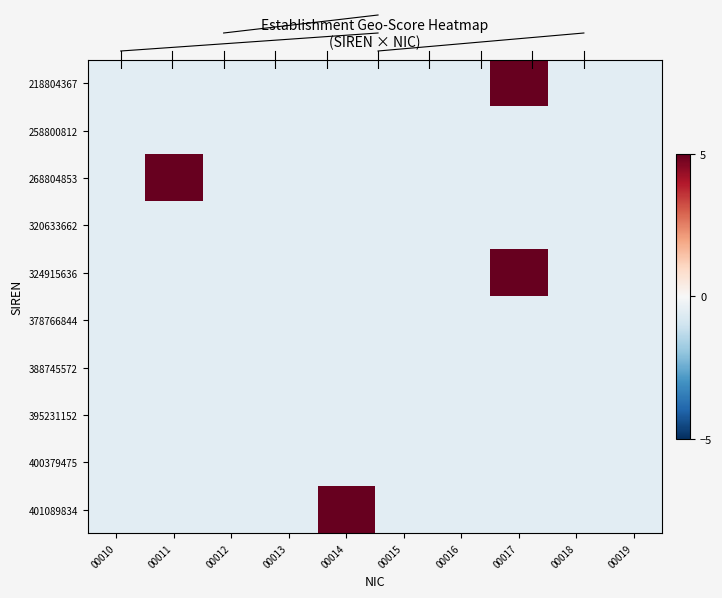

Which category has the highest value across all series?

00017